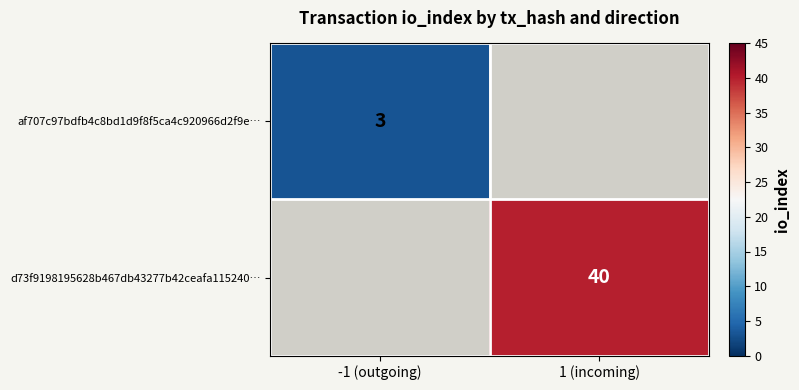

The value of d73f9198195628b467db43277b42ceafa115240… at 1 (incoming) is 26. True or false?

False